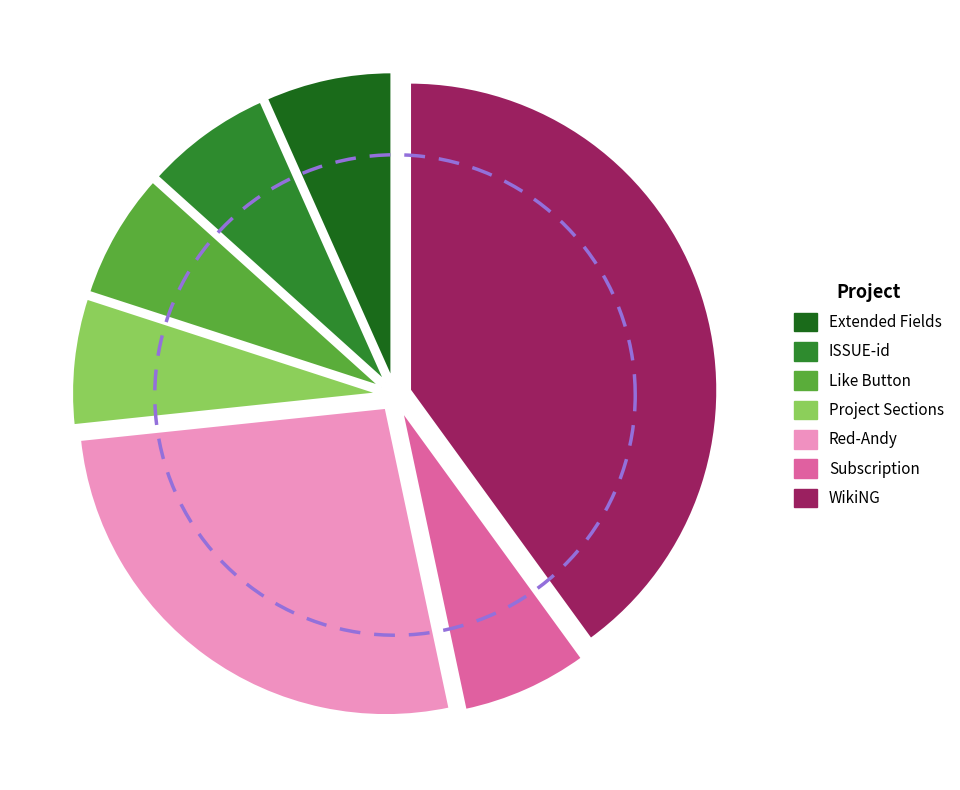

What percentage is the Extended Fields slice, to the nearest percent?

7%